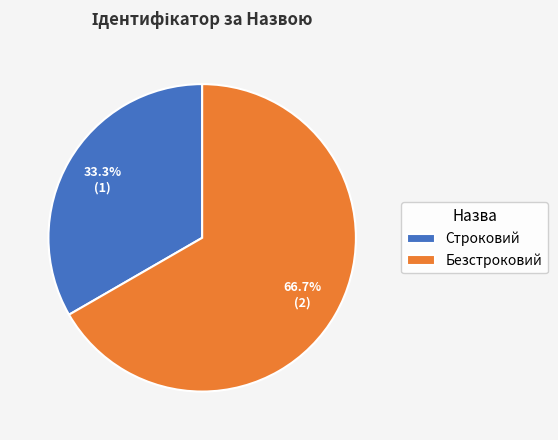

What percentage is the Безстроковий slice, to the nearest percent?

67%